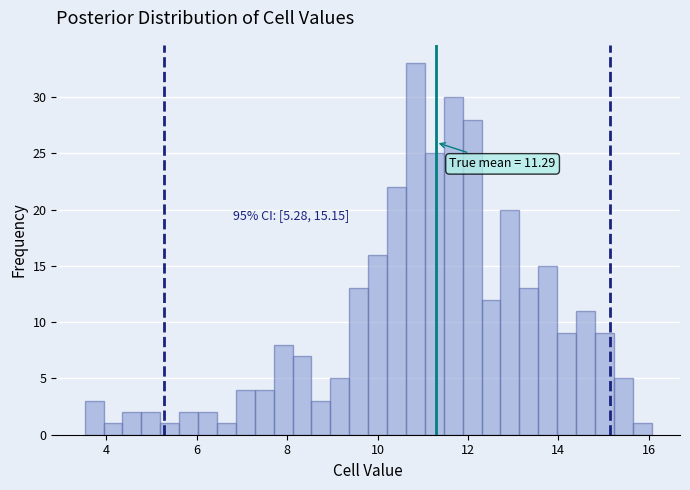

Read against the x-axis, roughly where is the centre of the tallest bar?

10.8